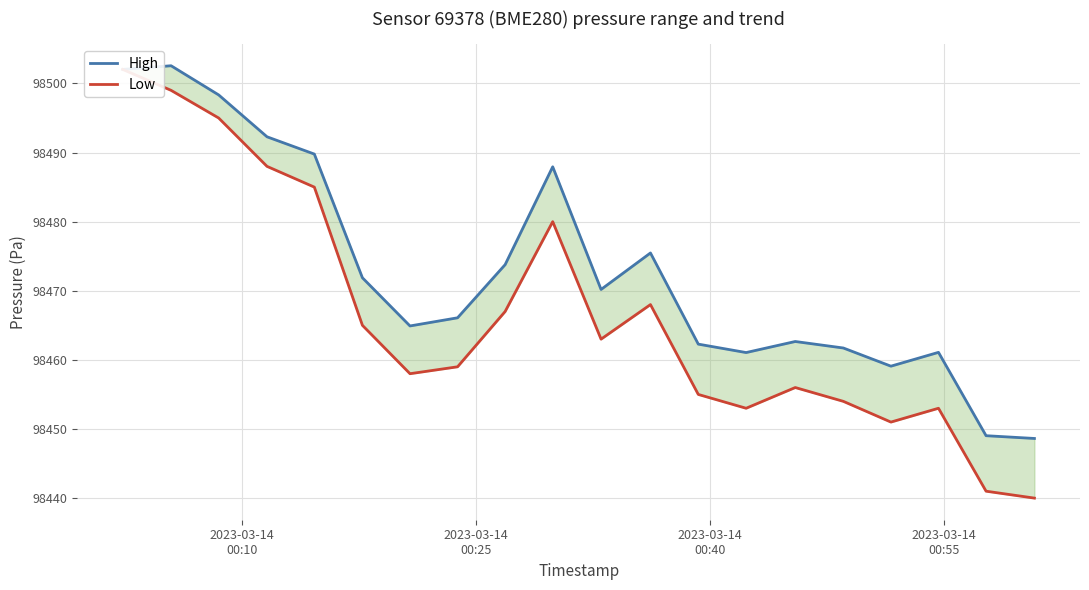

True or false: High and Low cross at least once.

False